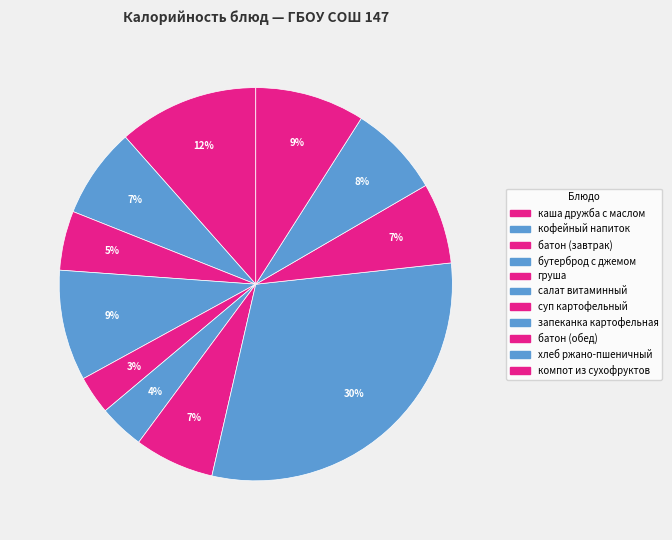

Is there a majority slice in this chart?

No